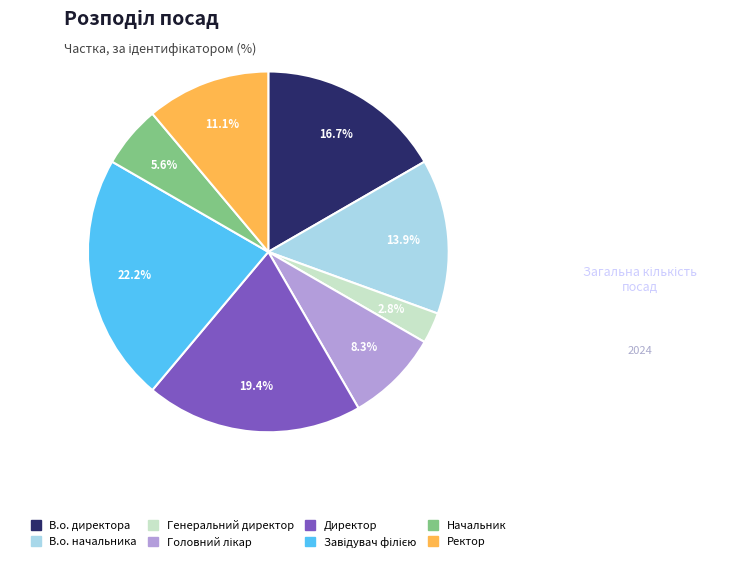

To the nearest percent, what percentage of the pie is В.о. начальника?

14%